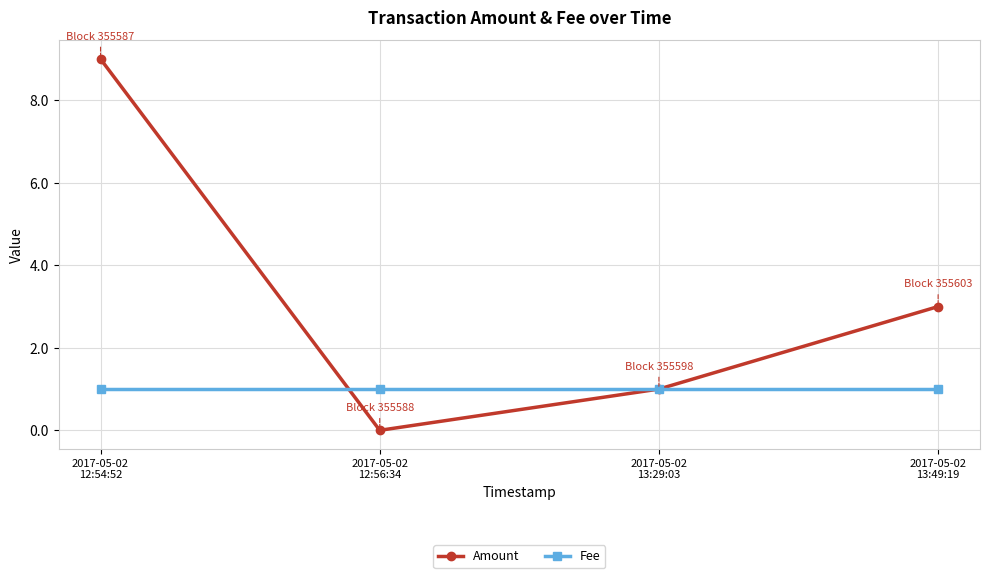

List the series in order of their overall mean, highest first.

Amount, Fee